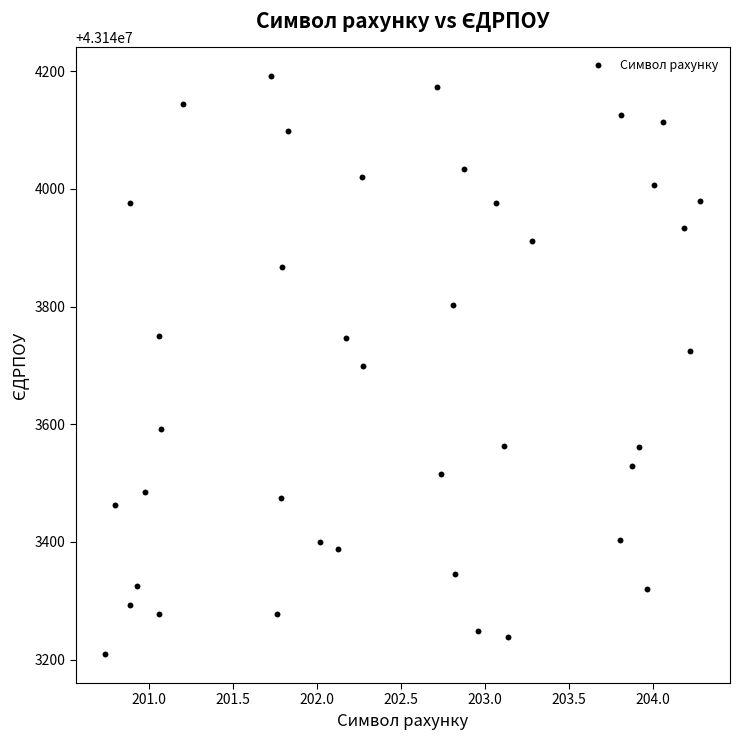

What is the range of Y values (max minus min)?

981.4